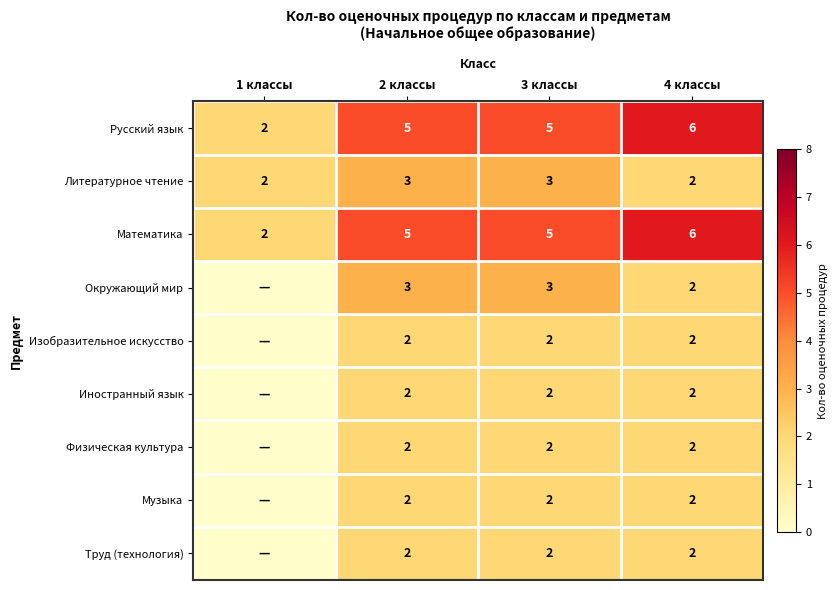

Is the value of Музыка at 4 классы greater than the value of Окружающий мир at 3 классы?

No